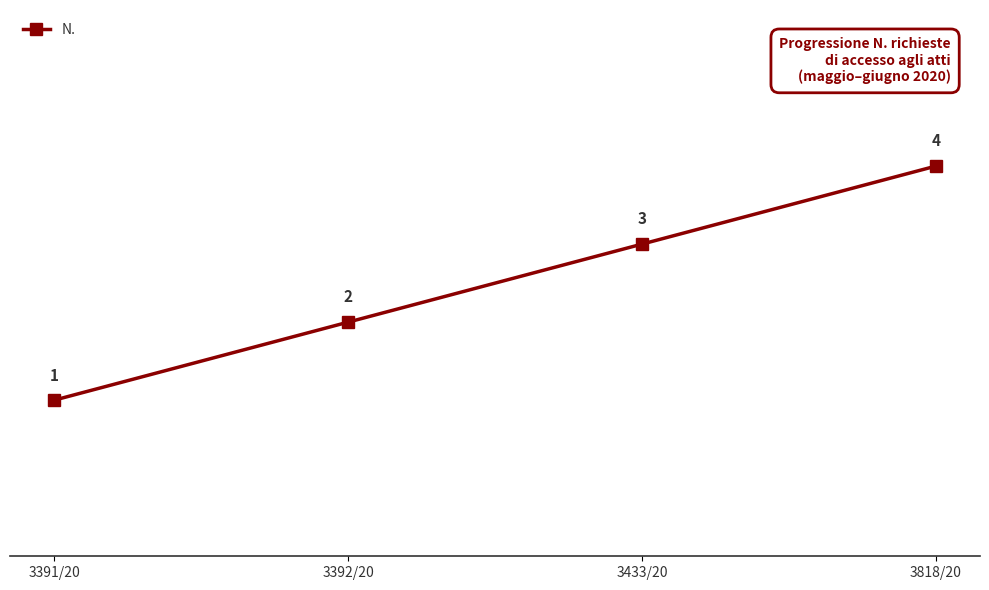

How many lines are shown in the chart?

1